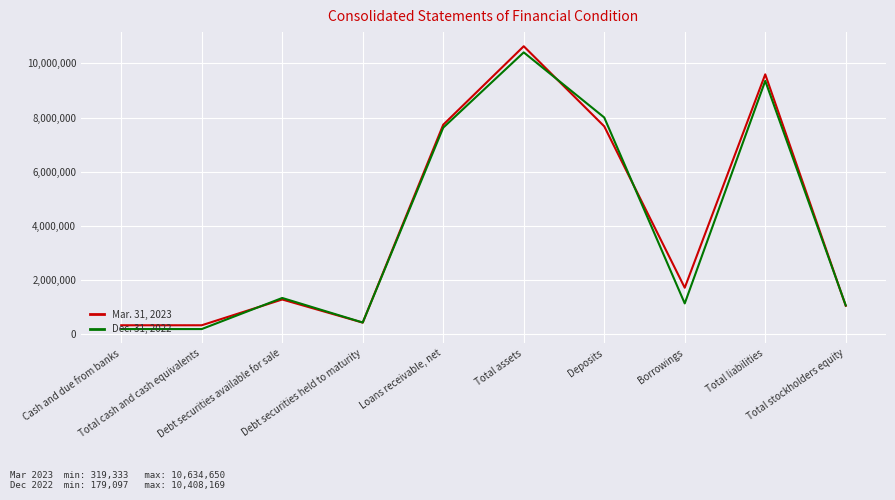

What is the minimum value for Mar. 31, 2023?

319333